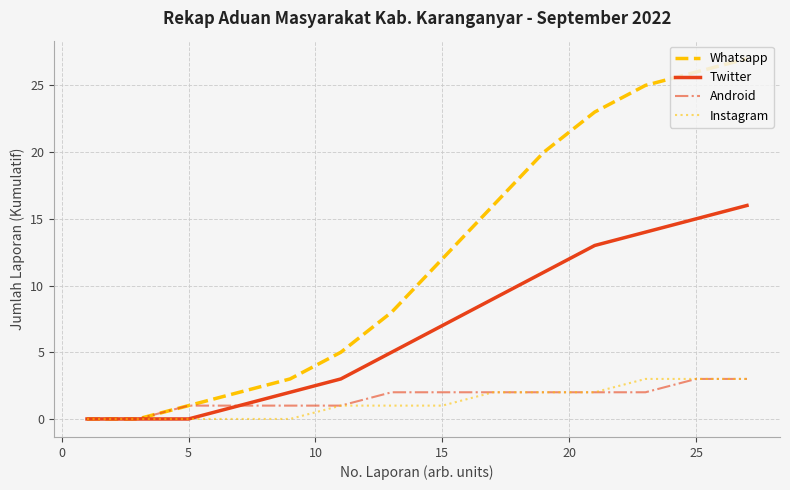

Reading right to left, what are all the values shown in this chart?

Whatsapp: 27	26	25	23	20	16	12	8	5	3	2	1	0	0
Twitter: 16	15	14	13	11	9	7	5	3	2	1	0	0	0
Android: 3	3	2	2	2	2	2	2	1	1	1	1	0	0
Instagram: 3	3	3	2	2	2	1	1	1	0	0	0	0	0